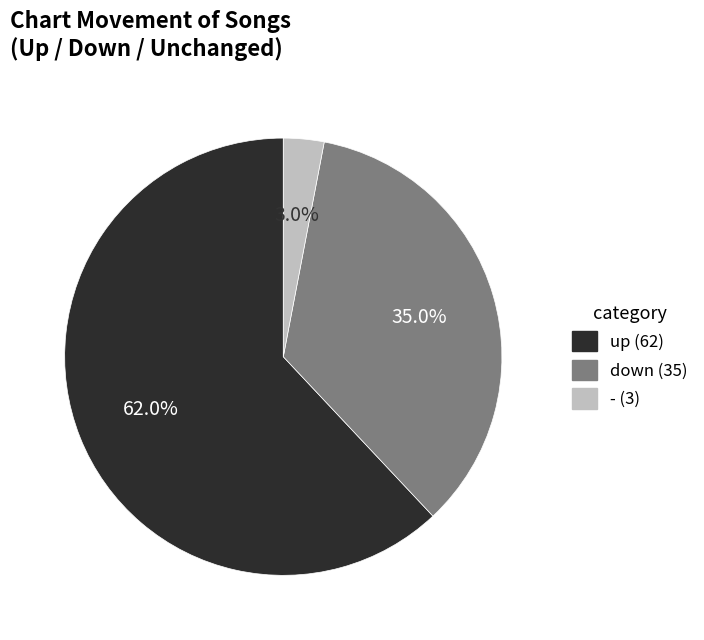

Approximately how many times larger is the value at down compared to -?

11.7